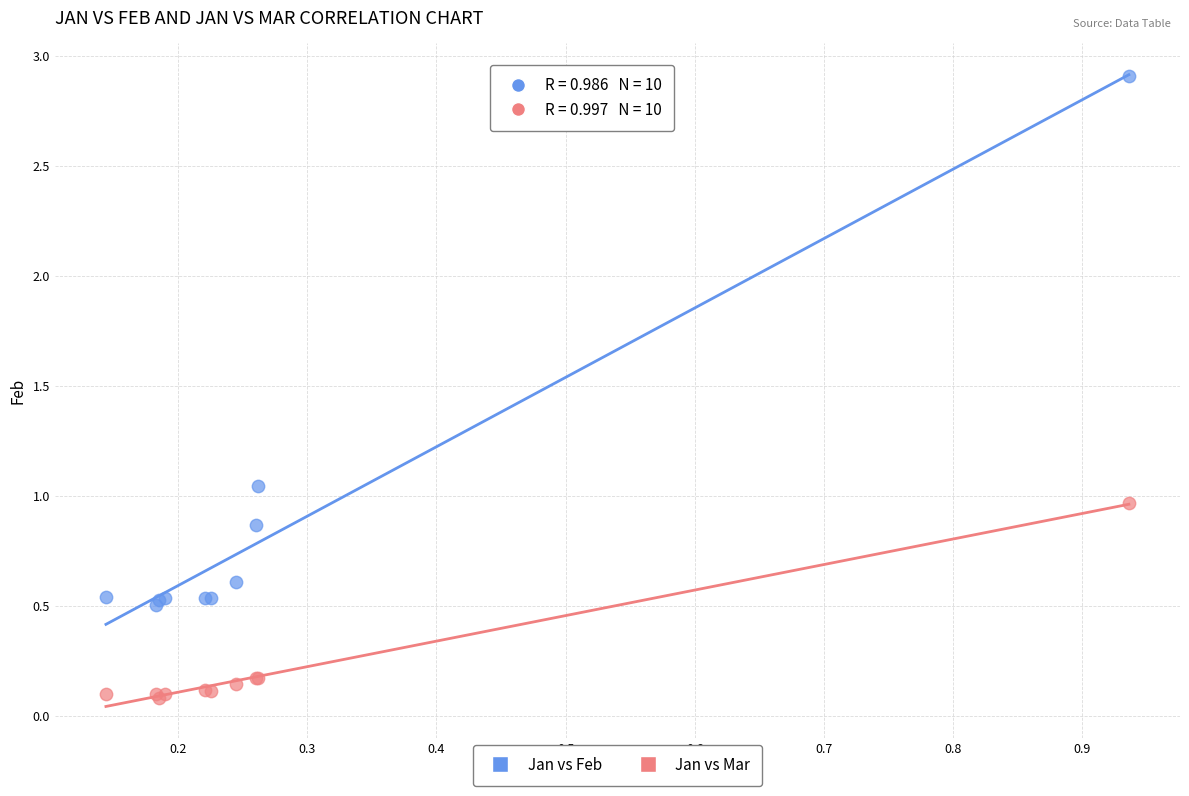

Which series reaches the minimum Y coordinate?

Jan vs Mar